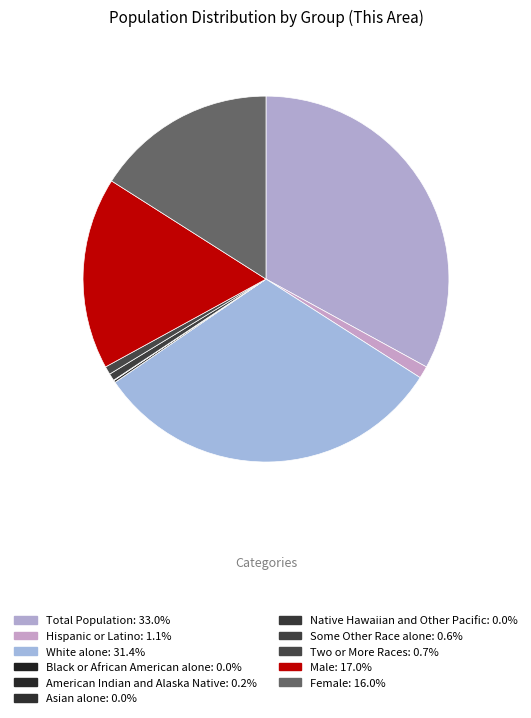

Is it true that Two or More Races is 16% of the pie?

False